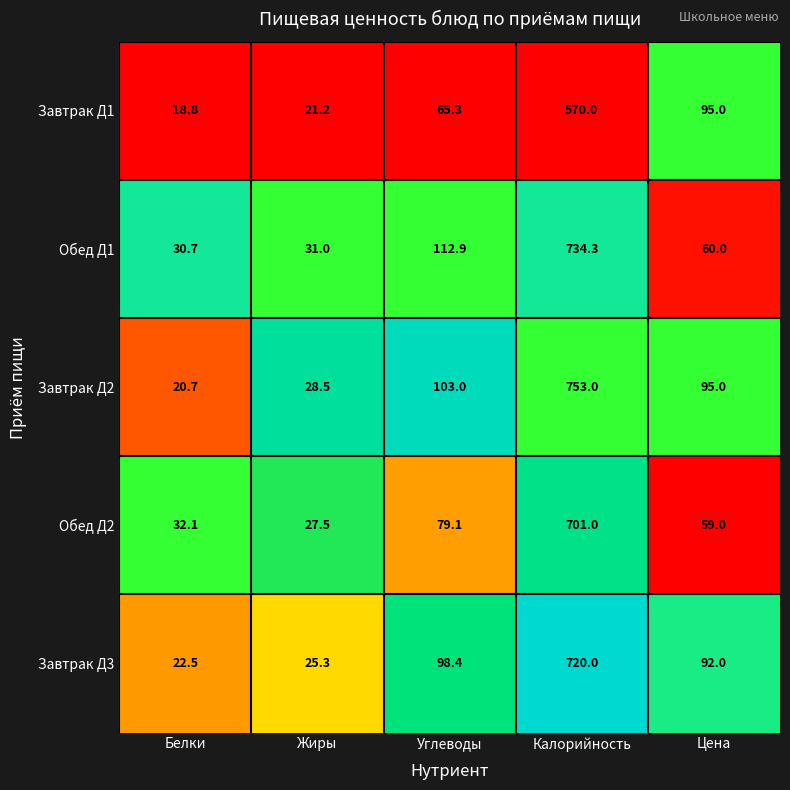

Read the Завтрак Д1 value at Цена.

95.0